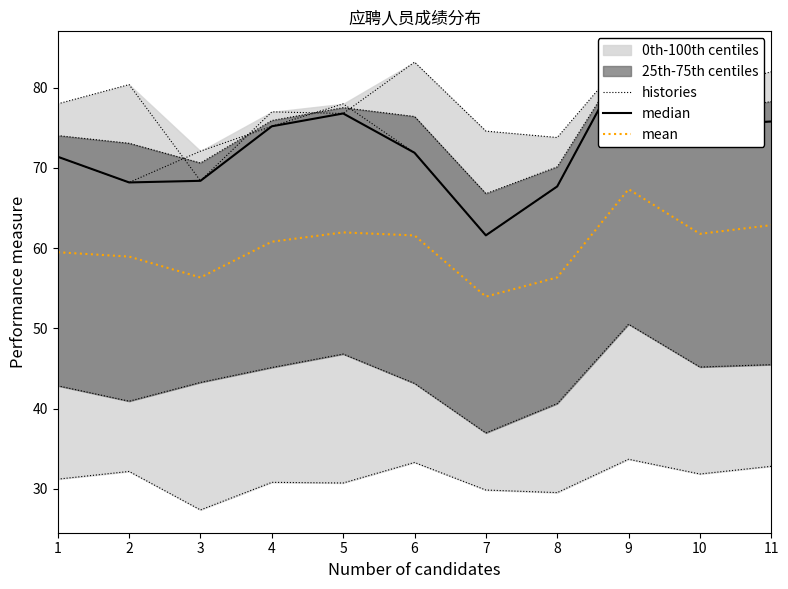

List the labels in order of histories value, smallest first.

7, 8, 2, 1, 6, 3, 4, 10, 11, 5, 9